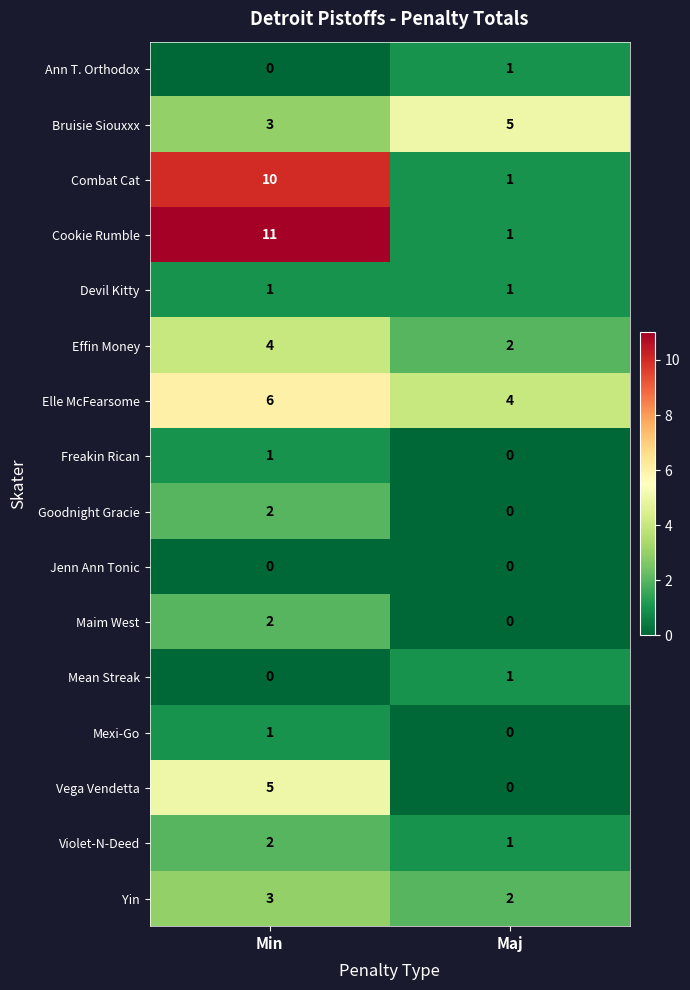

At which category is the sum across all series the highest?

Min